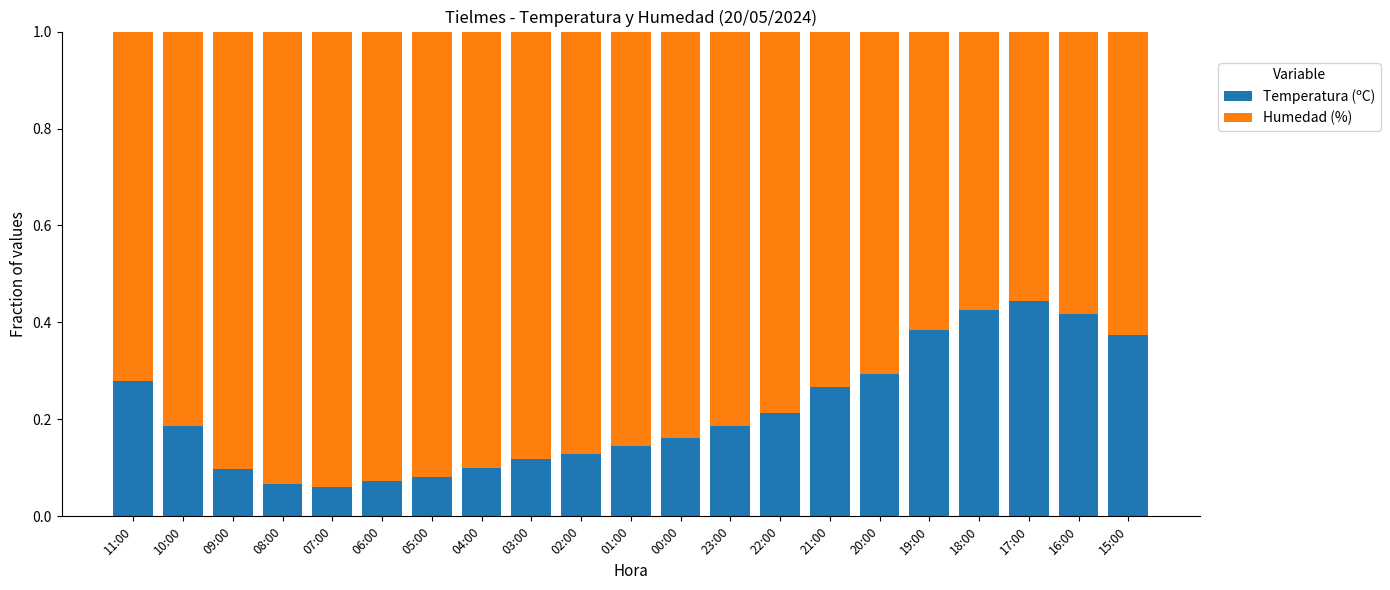

Does the chart contain stacked bars?

Yes